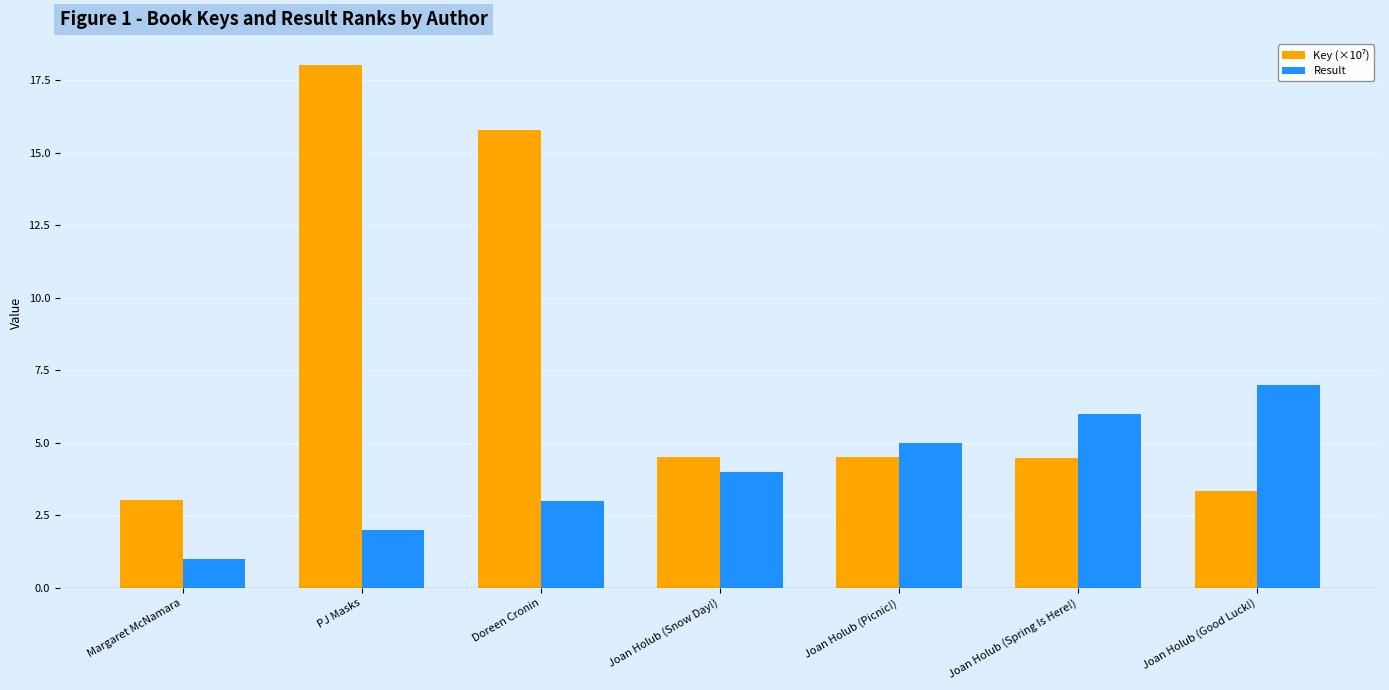

Read the Result value at Joan Holub (Picnic!).

5.0